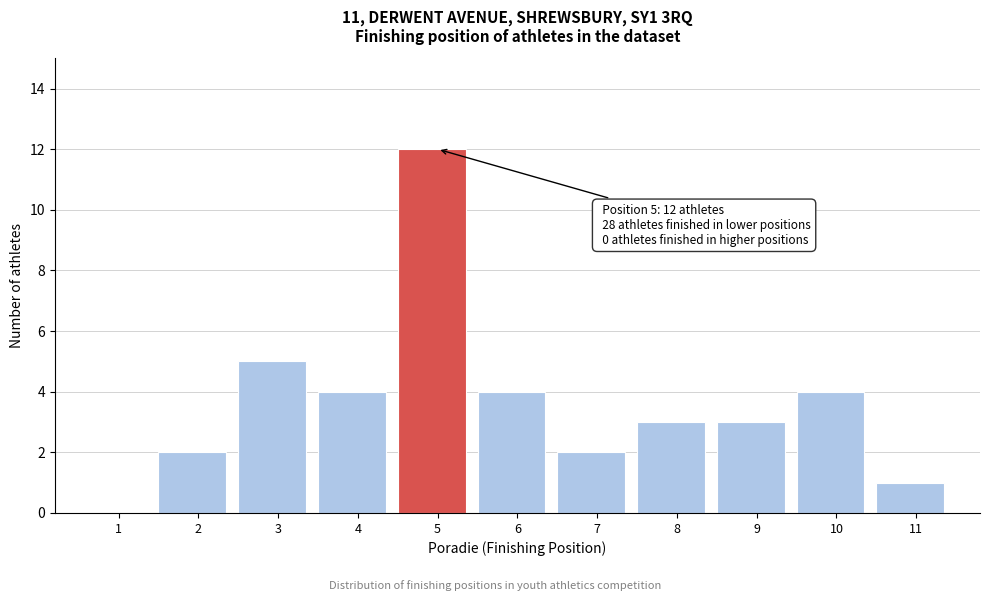

Reading left to right, transcribe all the data shown in this chart.

1=0	2=2	3=5	4=4	5=12	6=4	7=2	8=3	9=3	10=4	11=1